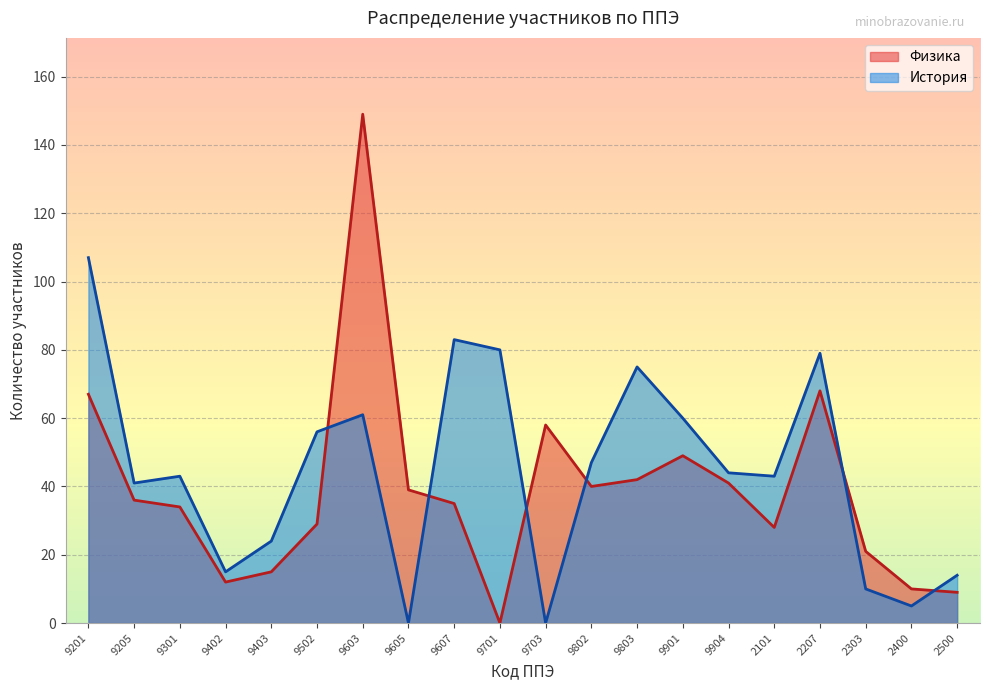

What is the label of the 10th point from the left?

9701